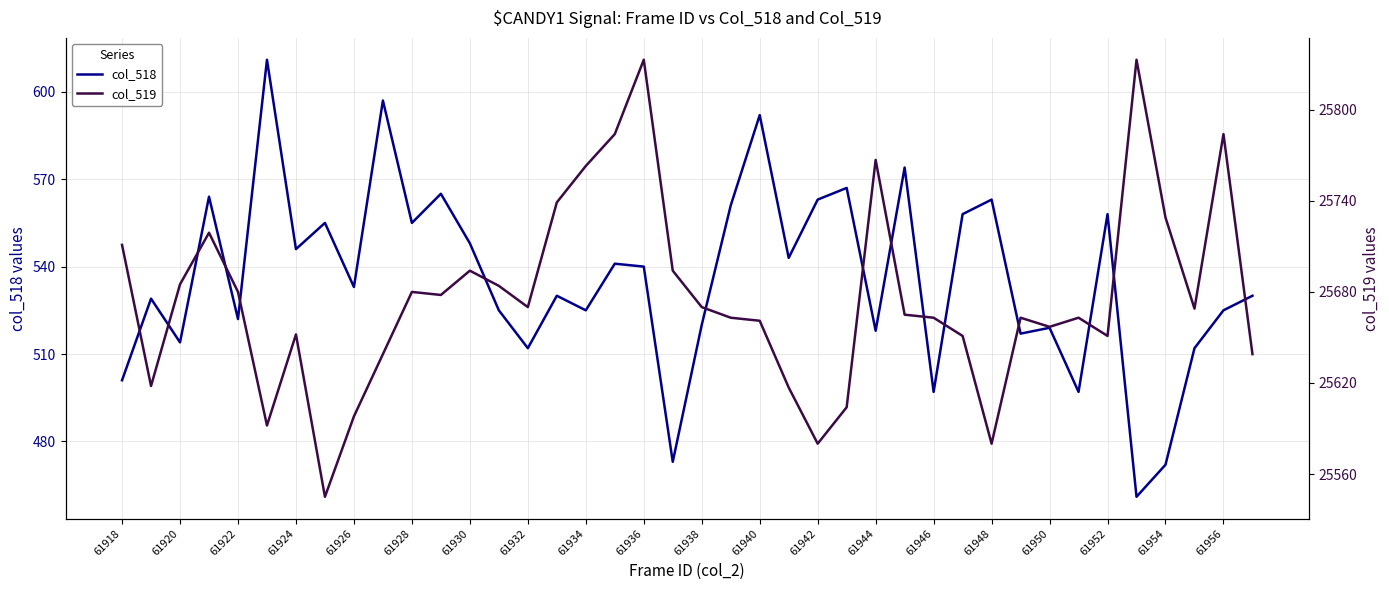

How many values in the col_519 series exceed 25669?

19